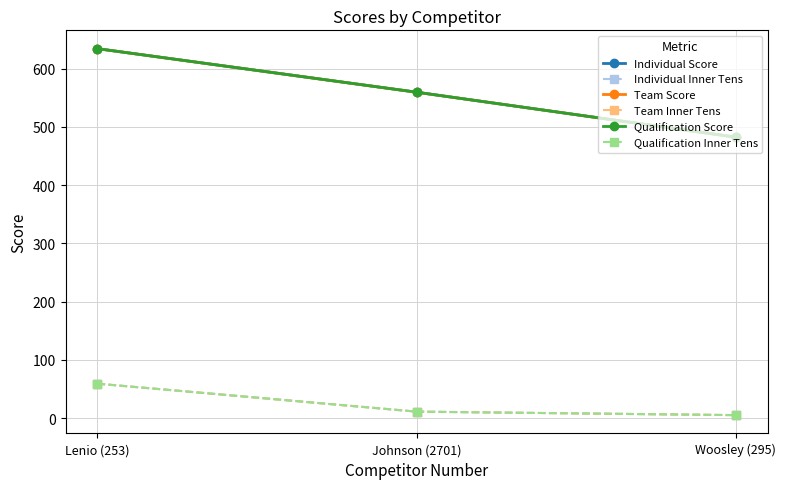

At which category is the sum across all series the highest?

Lenio (253)